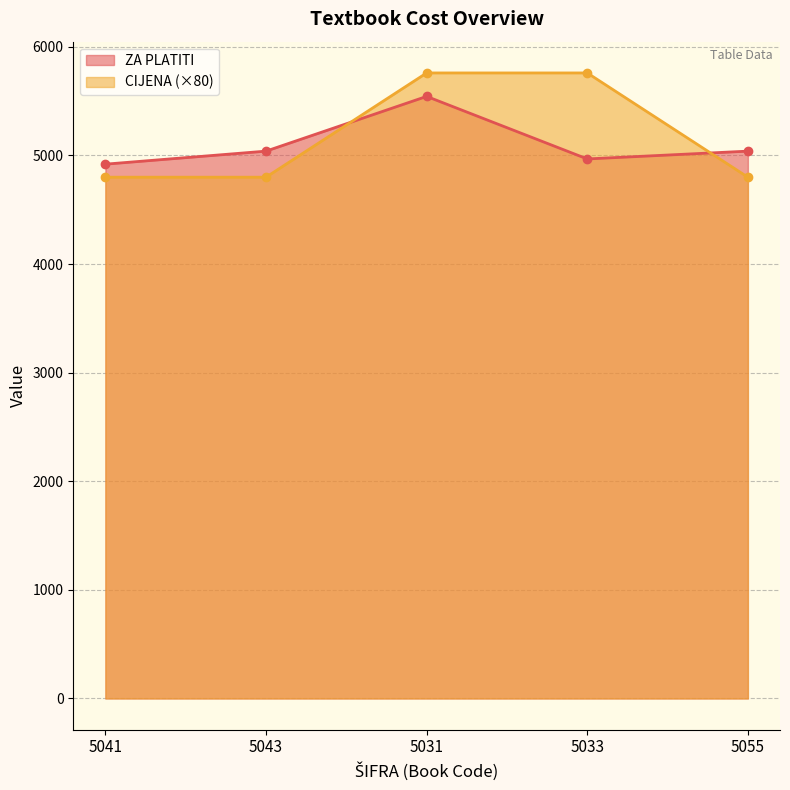

What is the sum of all ZA PLATITI values?

25512